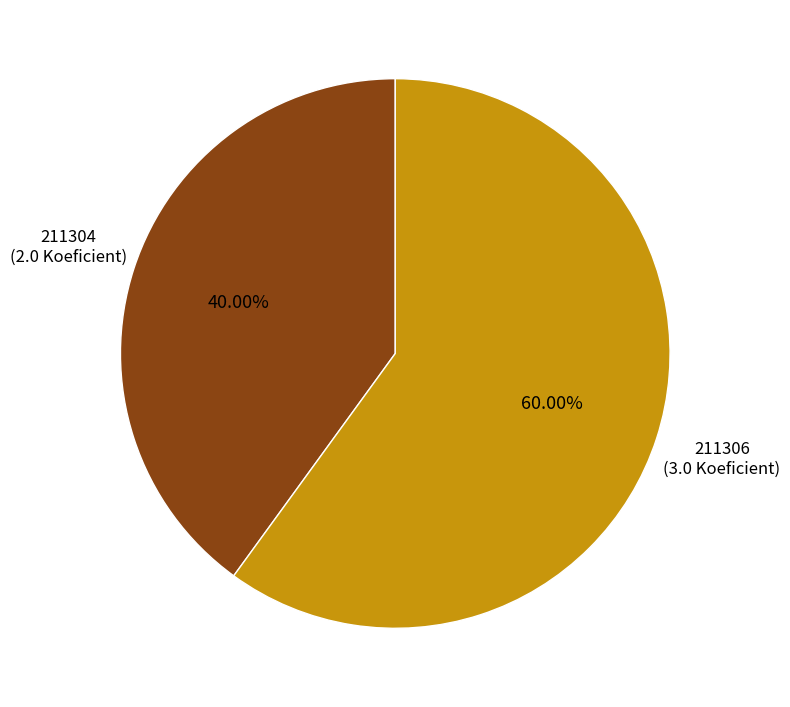

Is there a majority slice in this chart?

Yes